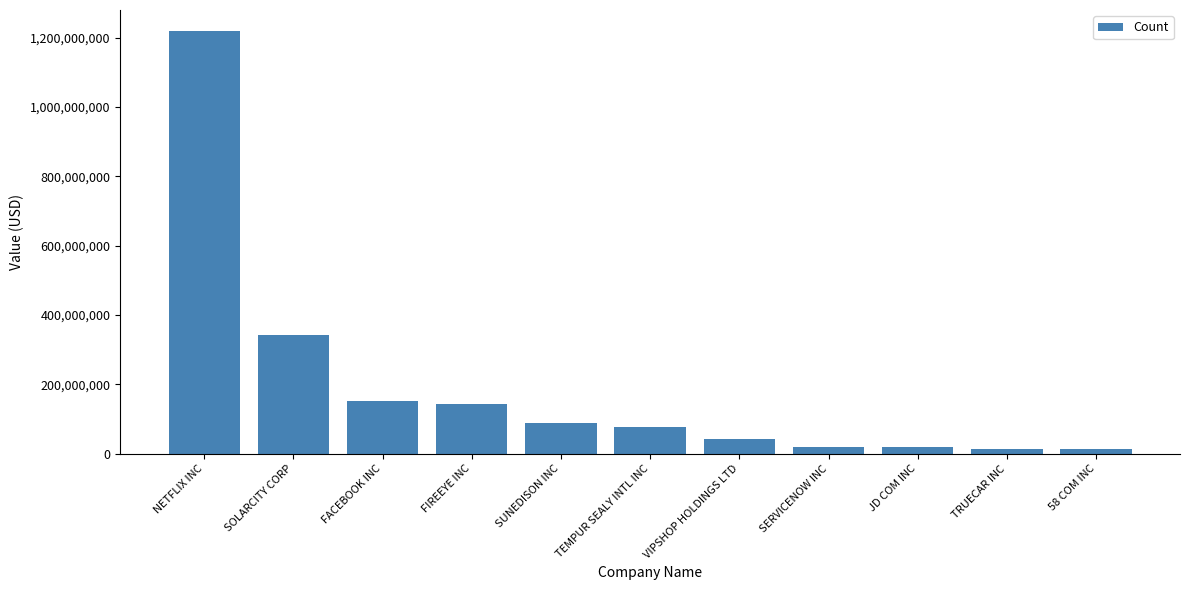

Is it true that the value at JD COM INC is 19545000?

True